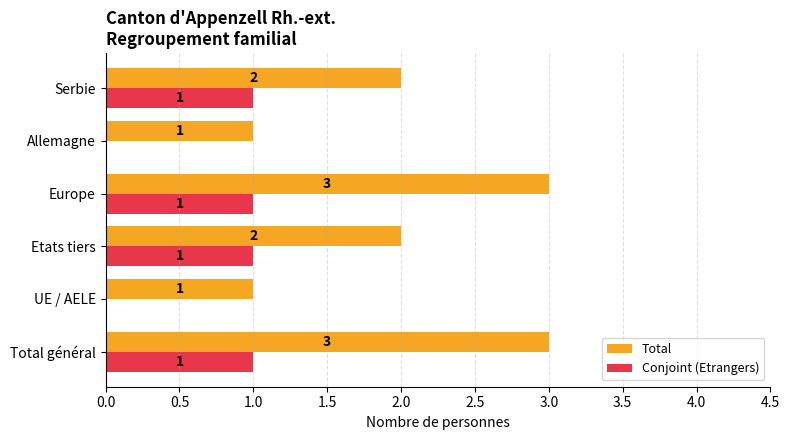

The Total series shows 2 at Etats tiers. True or false?

True